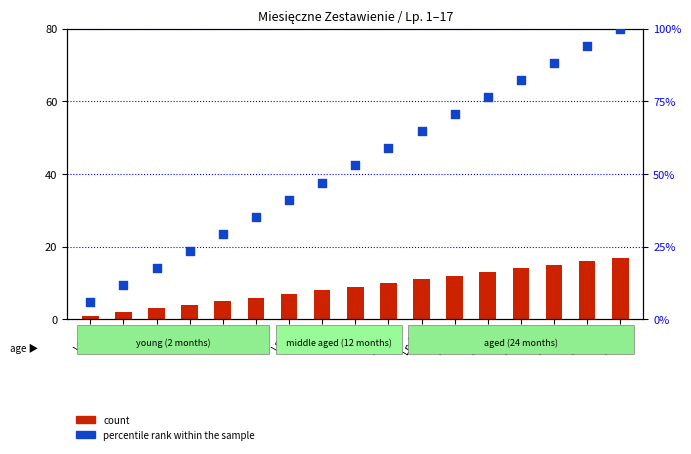

What is the total value across all series at Lp.9?

61.9